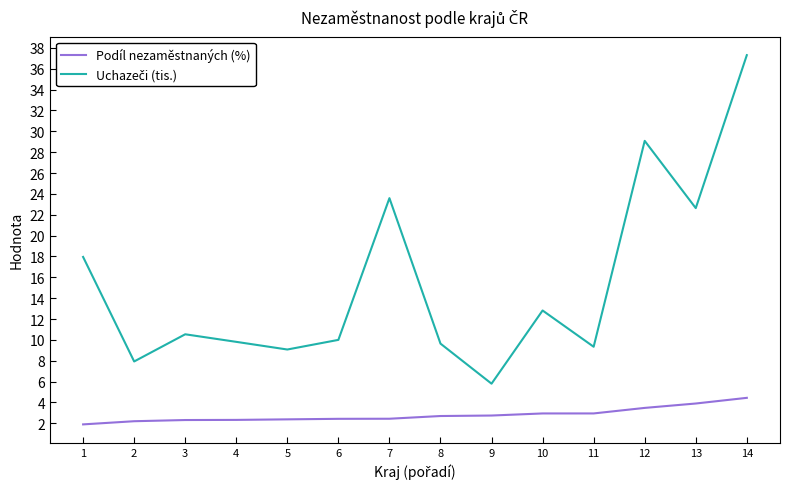

Where does the Podíl nezaměstnaných (%) series first go above 2?

2